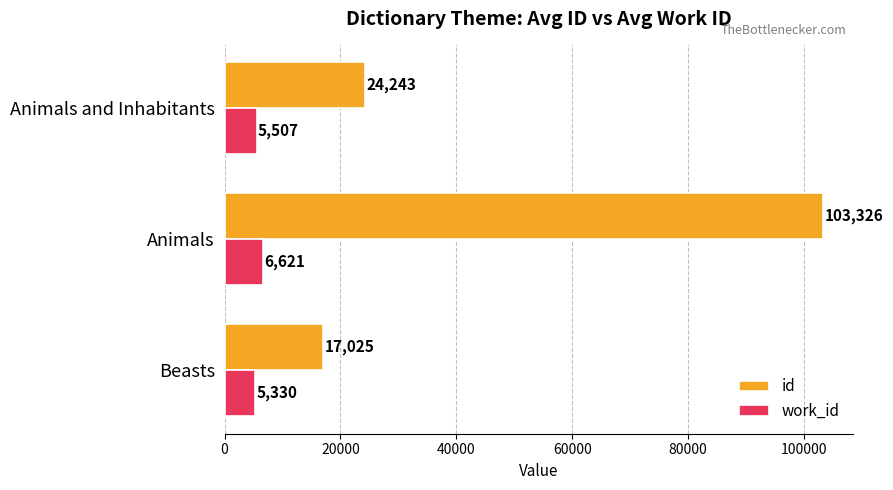

At which label is work_id closest to 5975?

Animals and Inhabitants